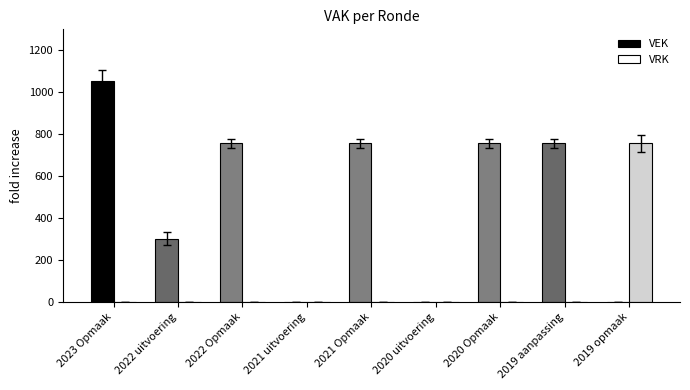

Which series changed the most between 2023 Opmaak and 2020 Opmaak?

VEK